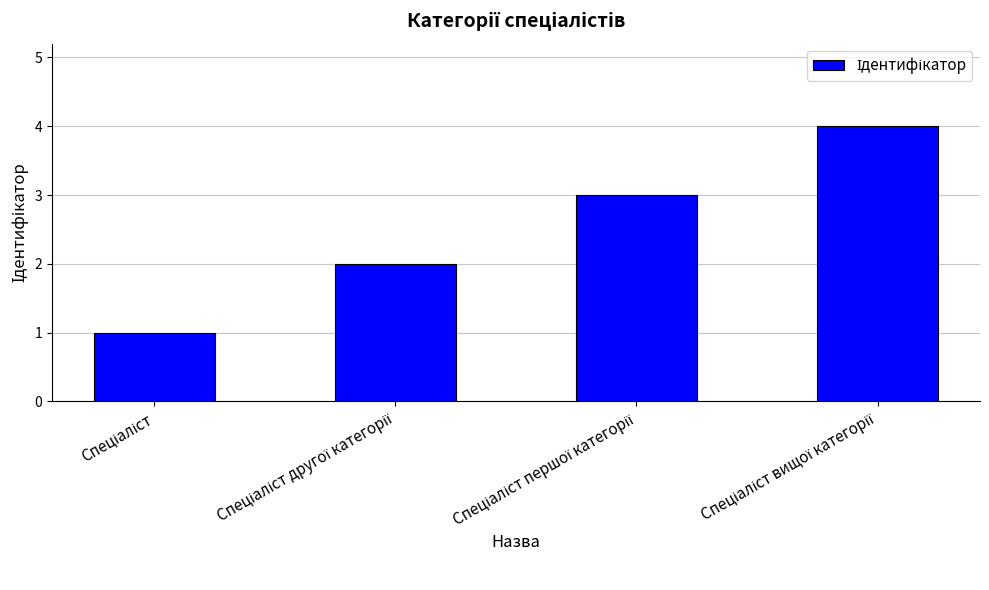

Are the bars horizontal?

No